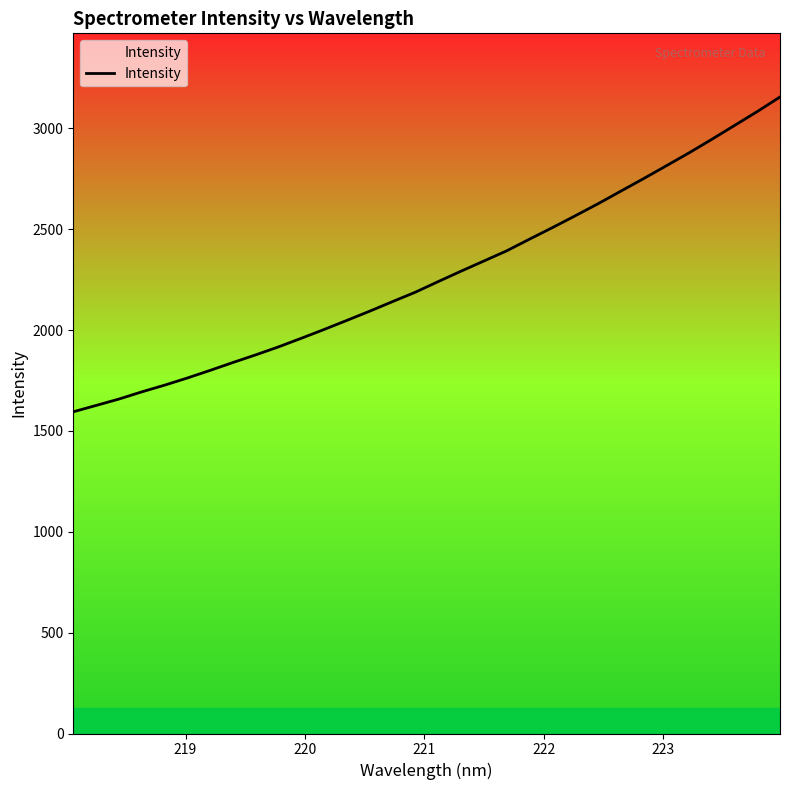

What is the difference between the maximum and minimum values?

1560.8